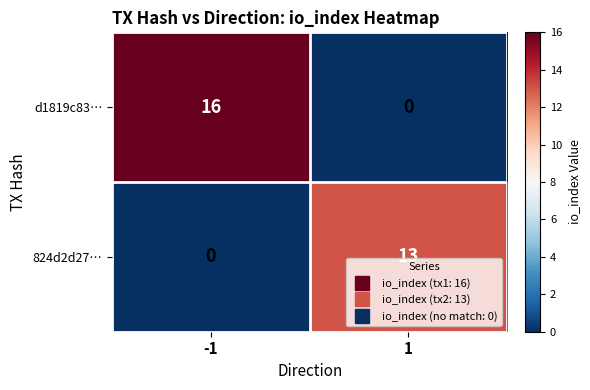

What is the sum of the 824d2d27… values at 1 and -1?

13